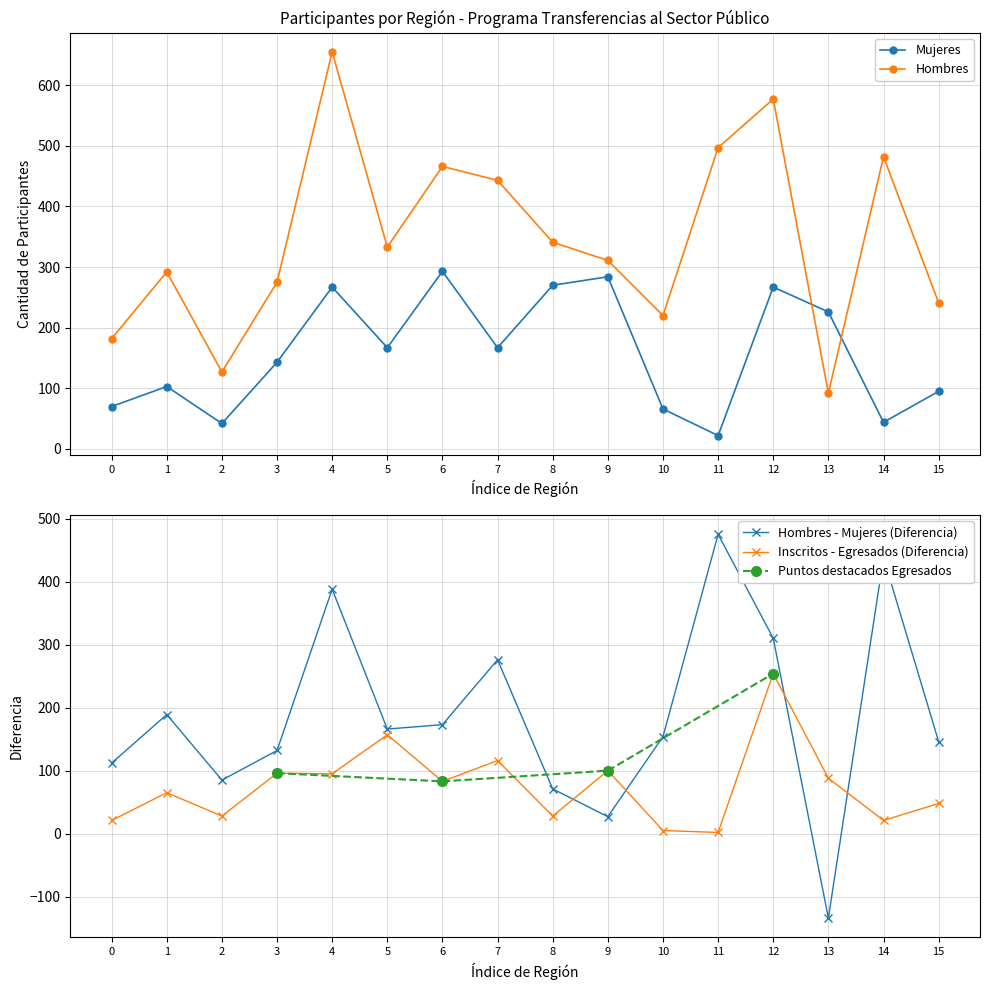

Rank the series by their maximum value, from lowest to highest.

Mujeres, Hombres